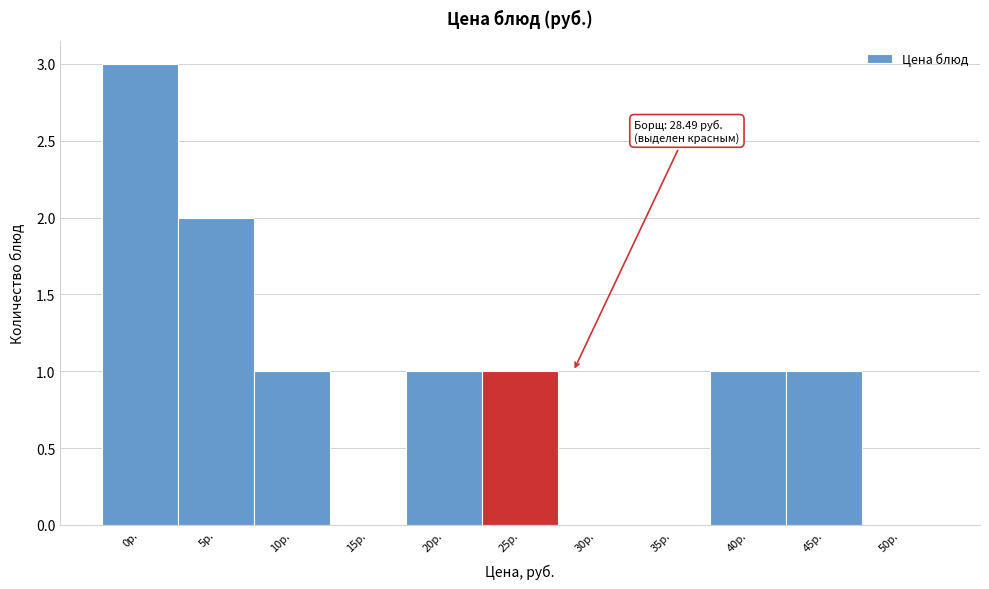

Reading left to right, what are all the values shown in this chart?

0р.=3	5р.=2	10р.=1	15р.=0	20р.=1	25р.=1	30р.=0	35р.=0	40р.=1	45р.=1	50р.=0